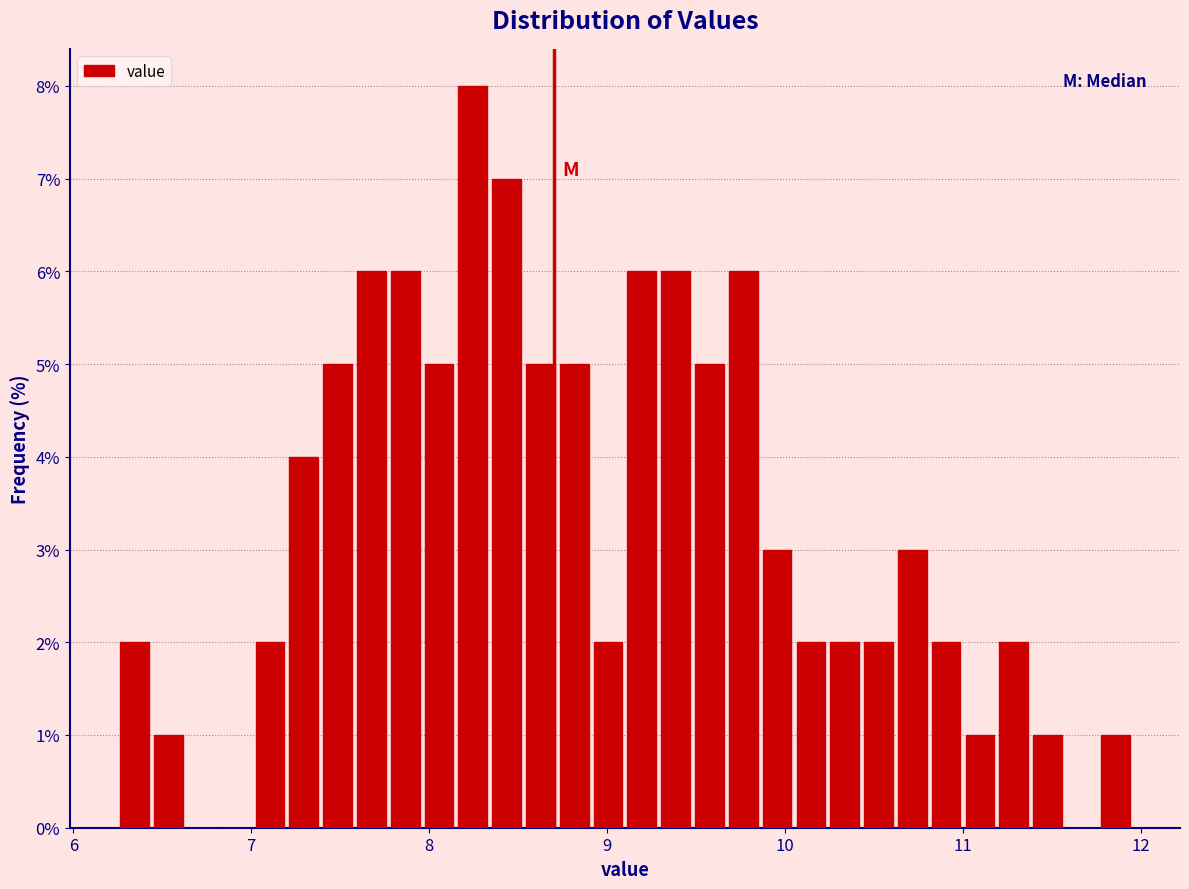

Read against the x-axis, roughly where is the centre of the tallest bar?

8.2